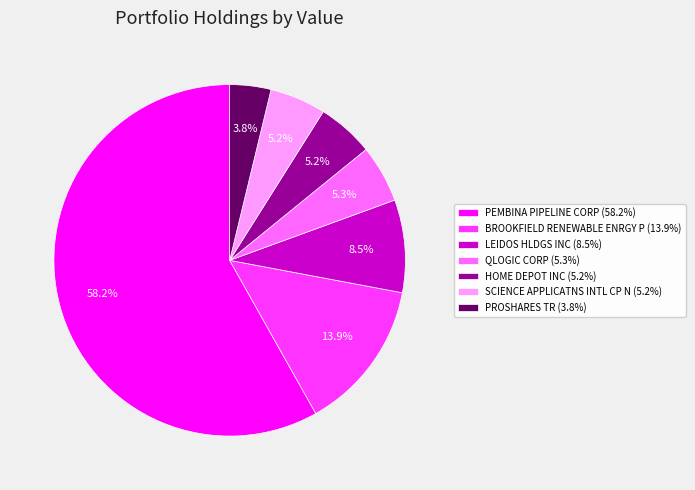

To the nearest percent, what portion does SCIENCE APPLICATNS INTL CP N represent?

5%